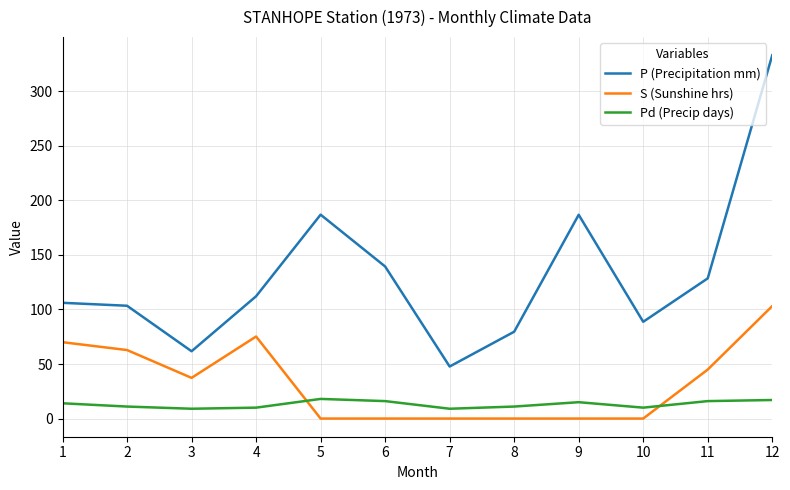

Which label corresponds to the largest value in the chart?

12